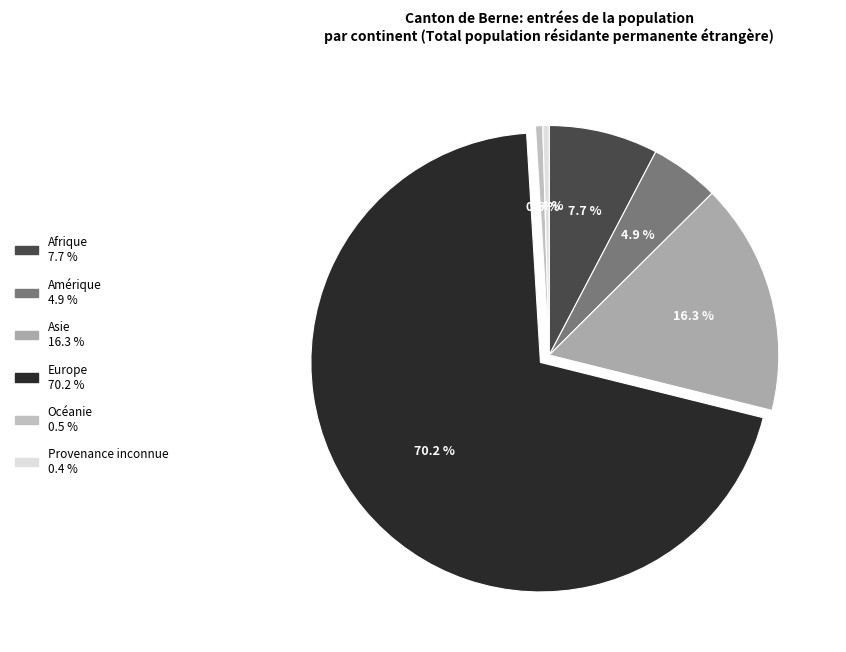

What portion of the pie excludes Europe?

29.8%